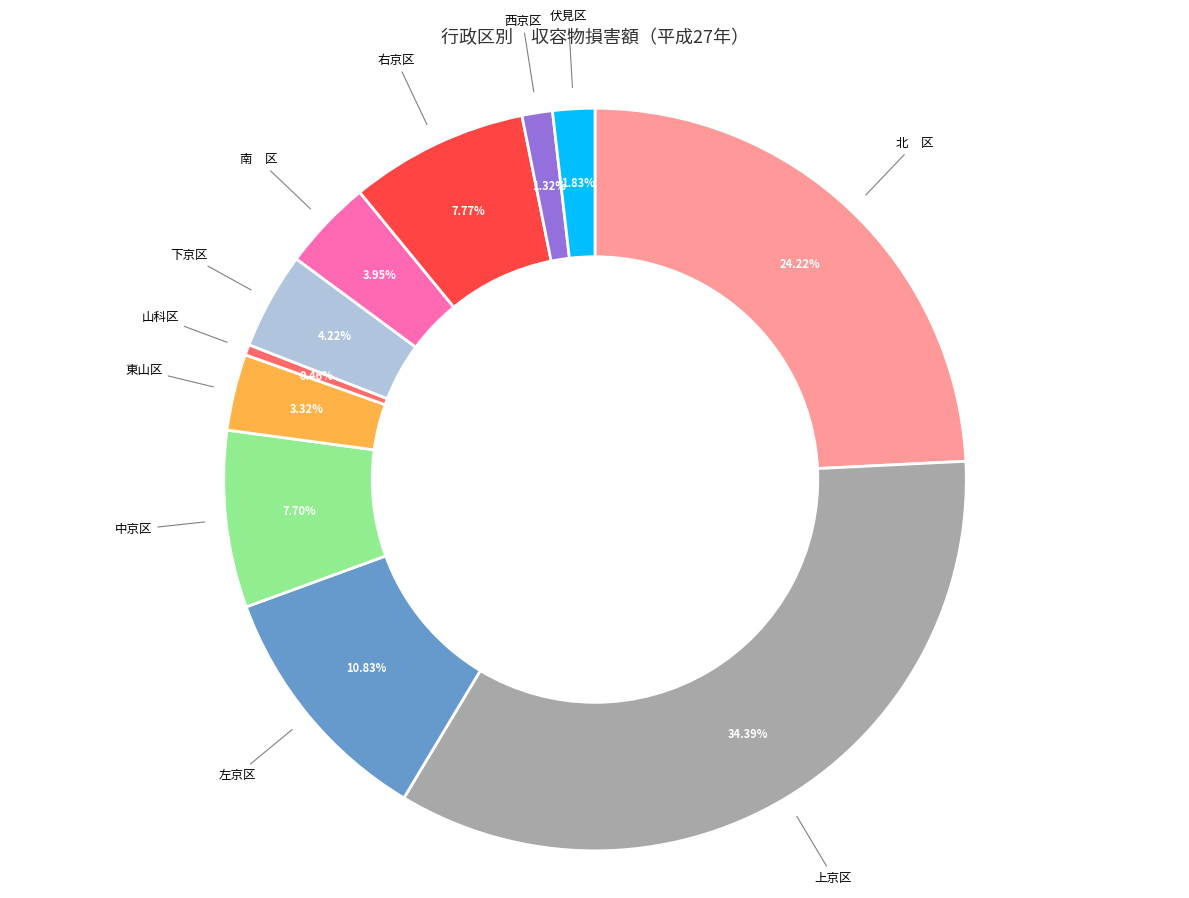

How many segments does this pie chart have?

11